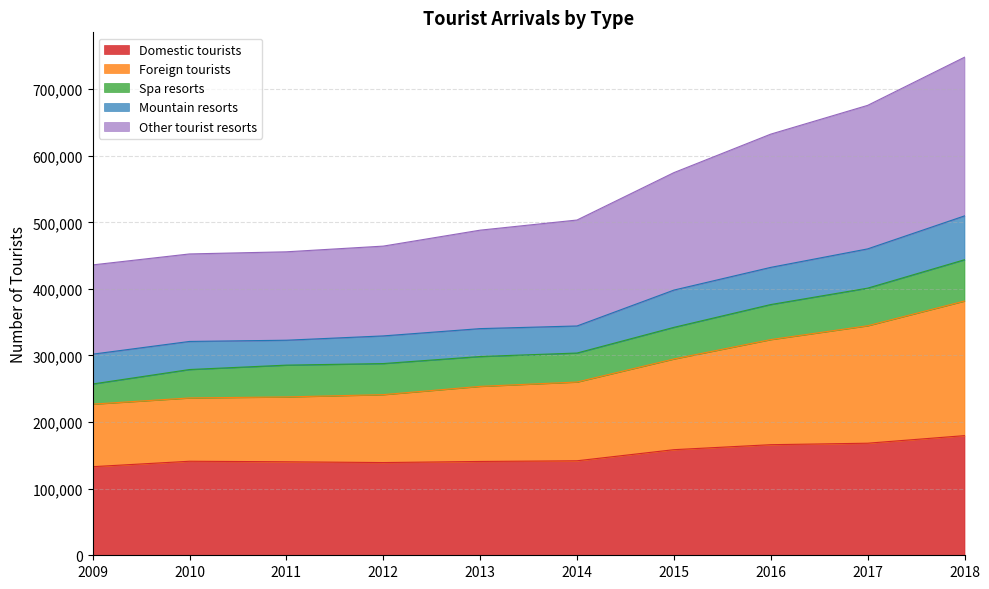

What is the lowest value of the Domestic tourists series?

133047